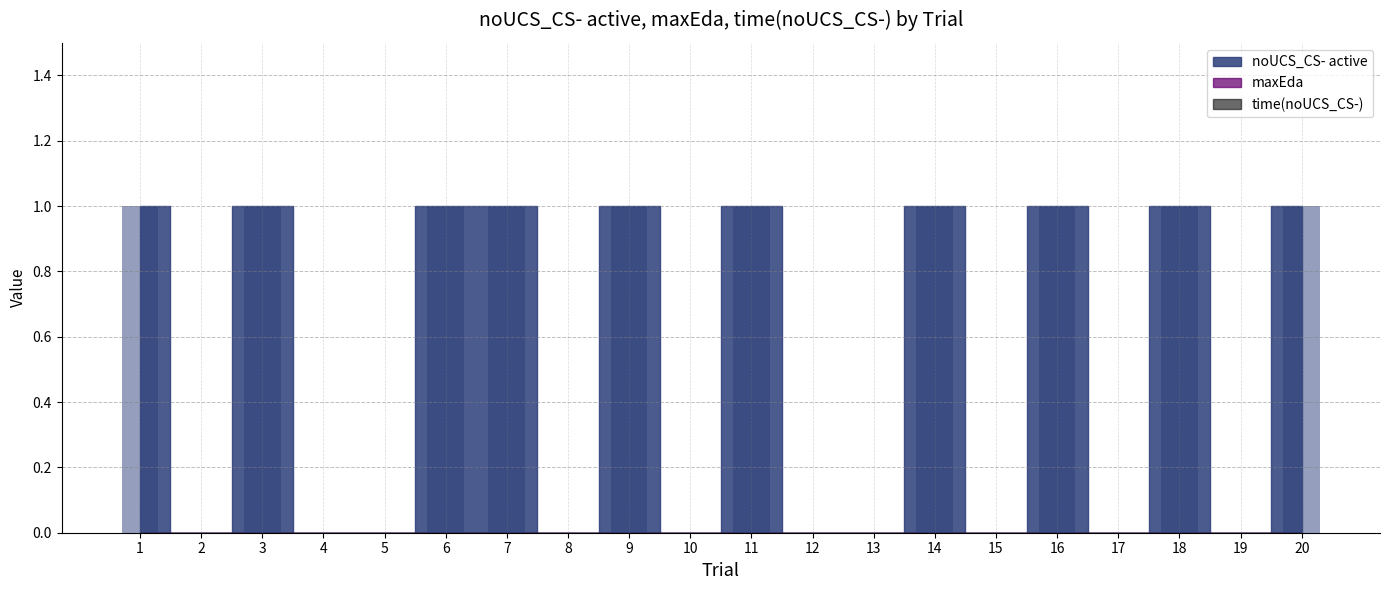

Reading left to right, transcribe all the data shown in this chart.

1=1	2=0	3=1	4=0	5=0	6=1	7=1	8=0	9=1	10=0	11=1	12=0	13=0	14=1	15=0	16=1	17=0	18=1	19=0	20=1